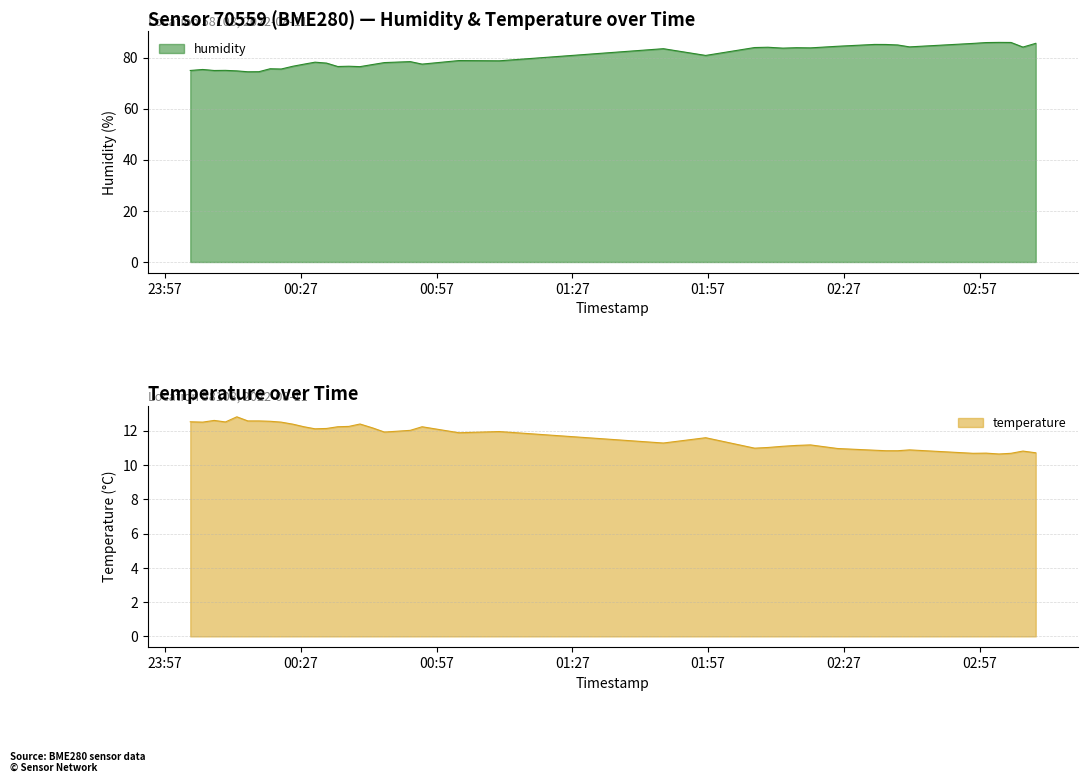

What is the total value across all series at 2022-08-11T00:45:29?

90.0